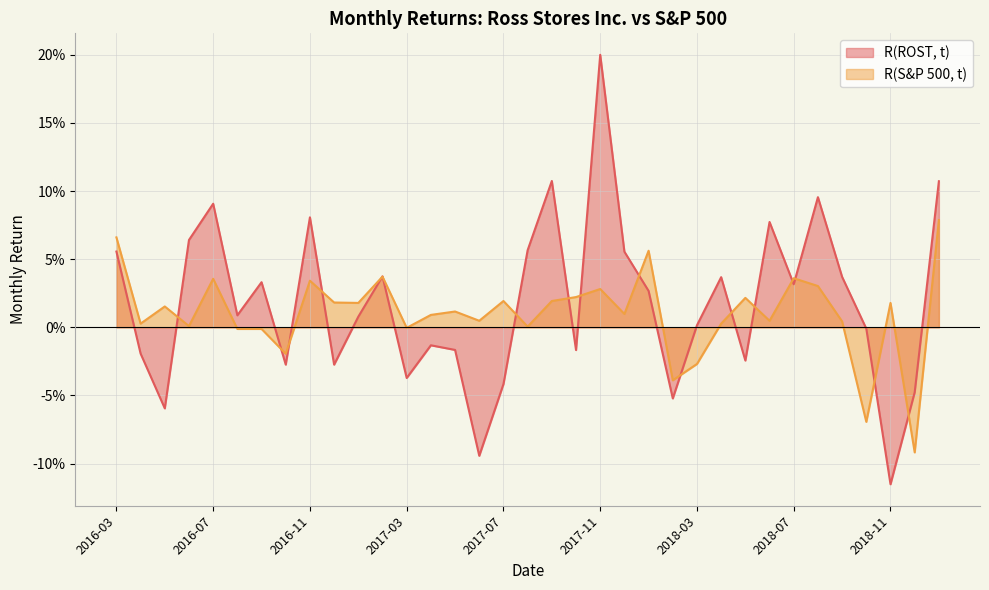

Which series changed the most between 2017-04 and 2017-10?

R(S&P 500, t)